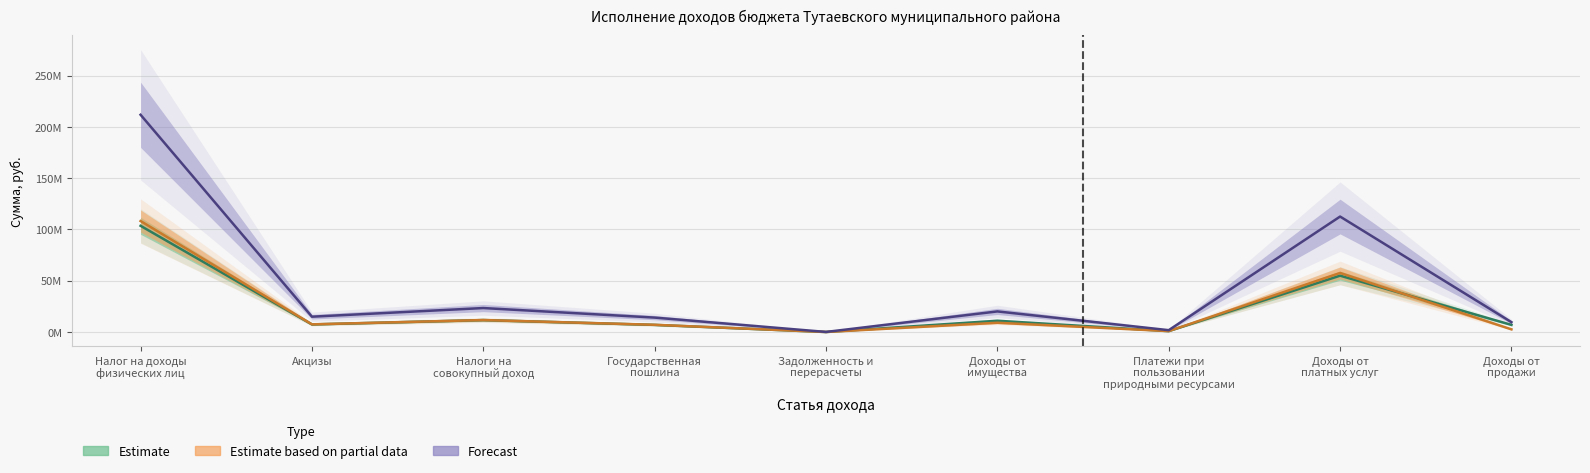

What is the difference between the Forecast values at Акцизы and Государственная
пошлина?

880375